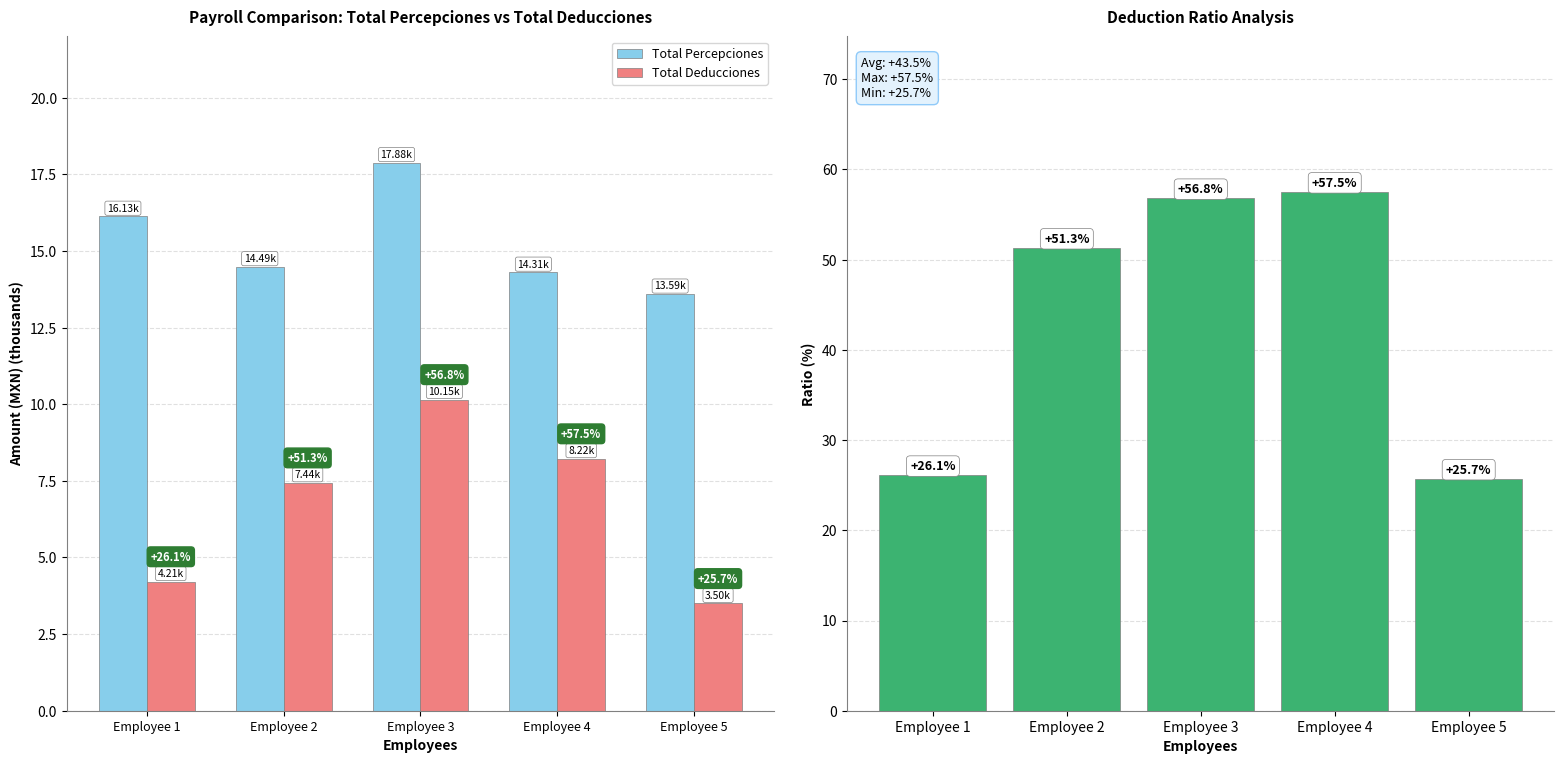

Is the value of Deduction Ratio at Employee 3 greater than the value of Total Deducciones at Employee 4?

Yes